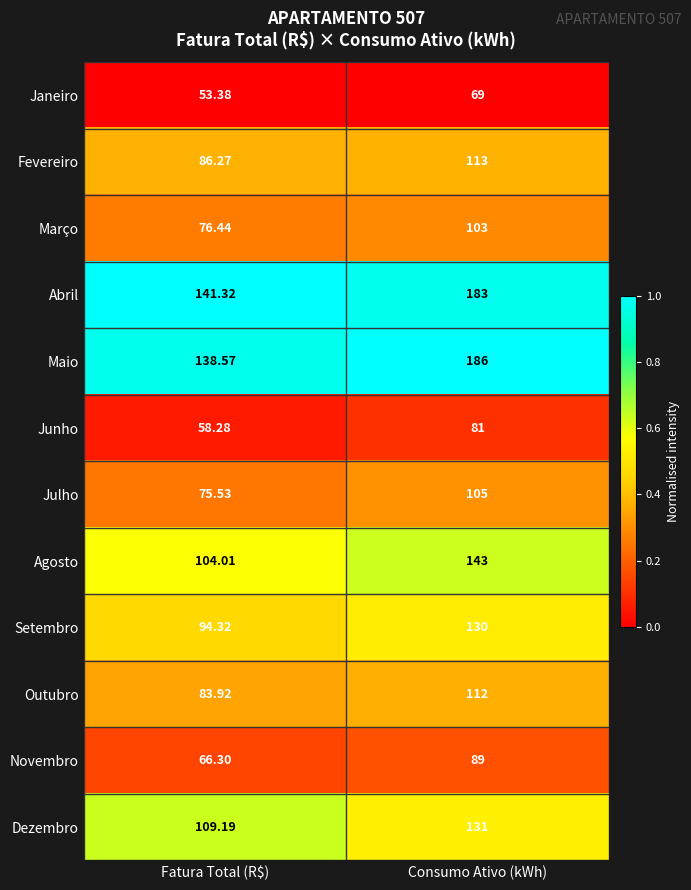

Which series has the widest spread of values?

Maio